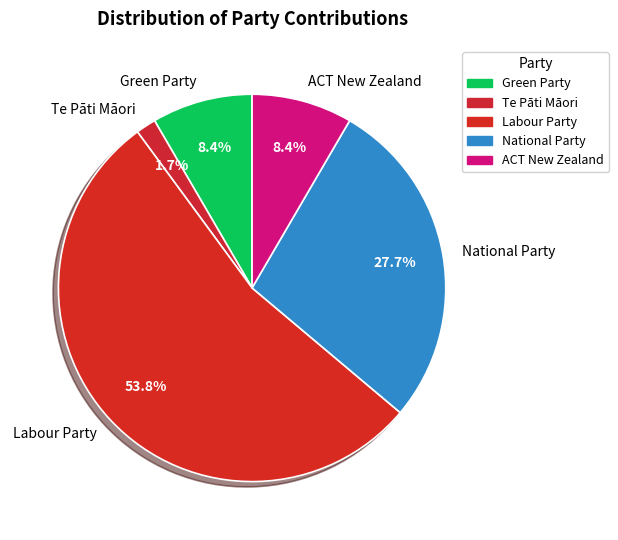

To the nearest percent, what percentage of the pie is ACT New Zealand?

8%